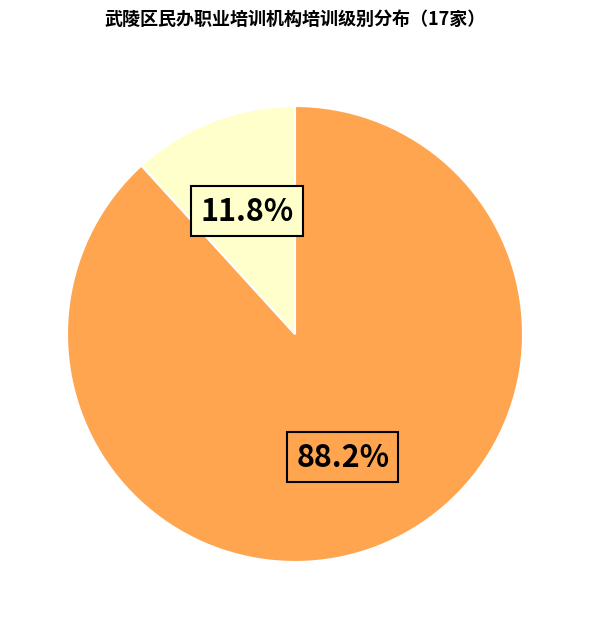

Is there any slice that represents more than half of the pie?

Yes